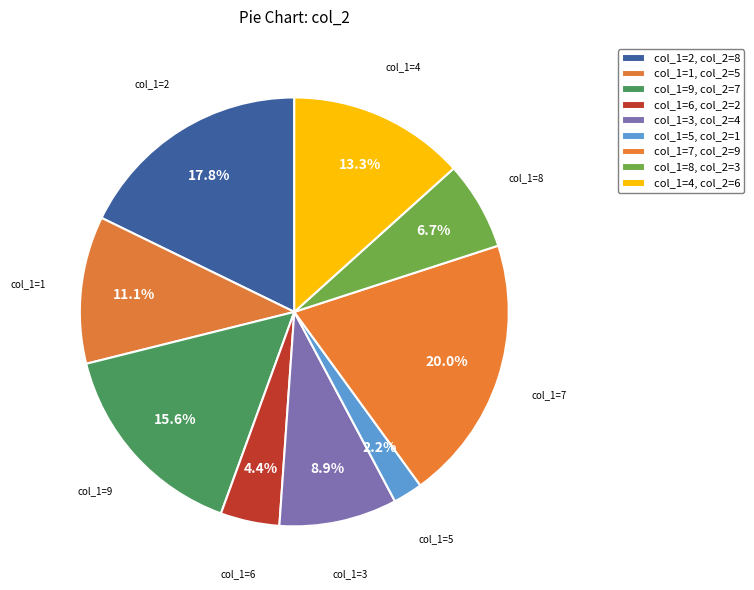

Count the number of slices in the pie.

9